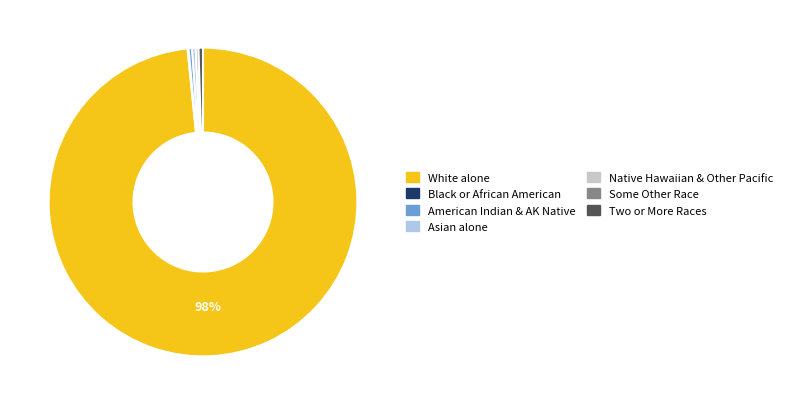

Is there any slice that represents more than half of the pie?

Yes